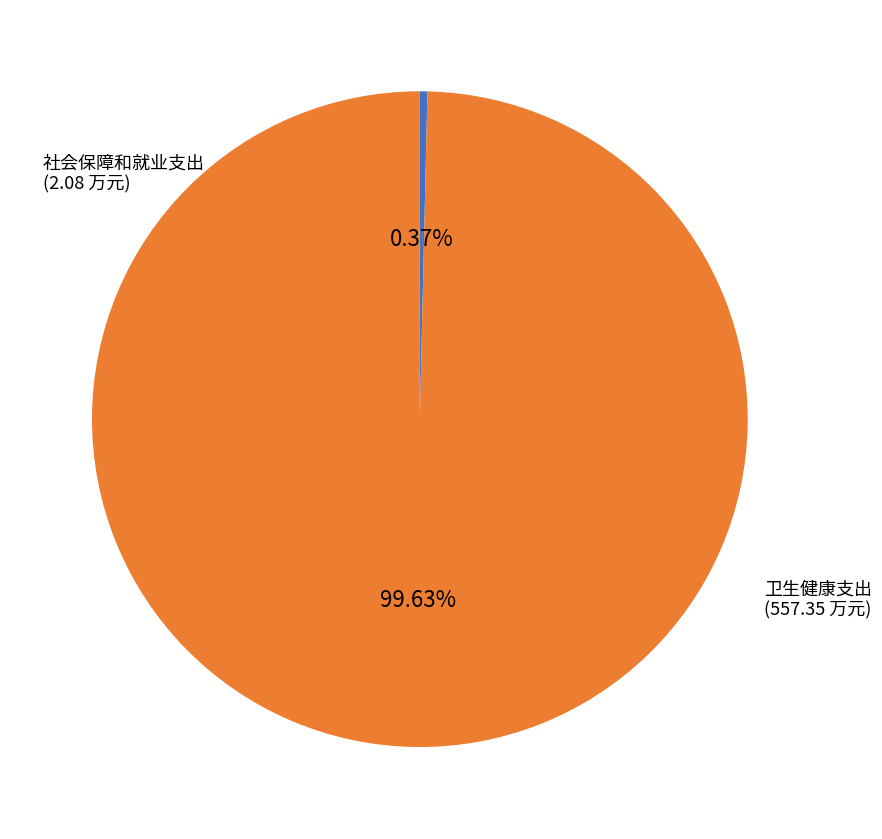

To the nearest percent, what is the difference between the 卫生健康支出 and 社会保障和就业支出 slice percentages?

99%